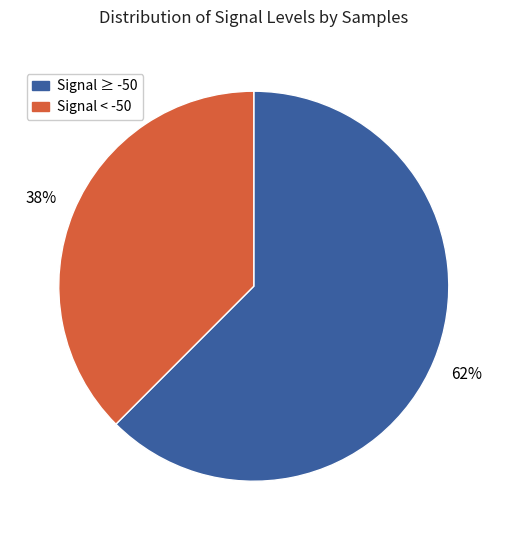

Approximately how many times larger is the value at Signal < -50 compared to Signal ≥ -50?

0.6